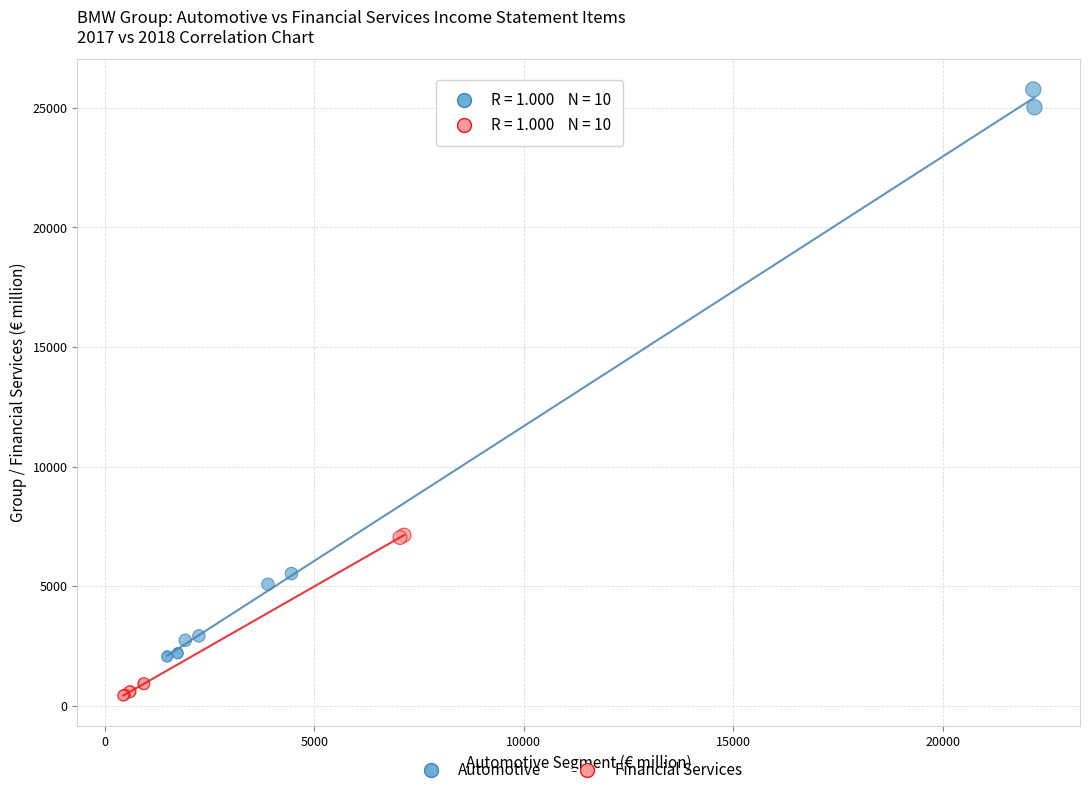

Which series has the largest Y range (max minus min)?

Automotive